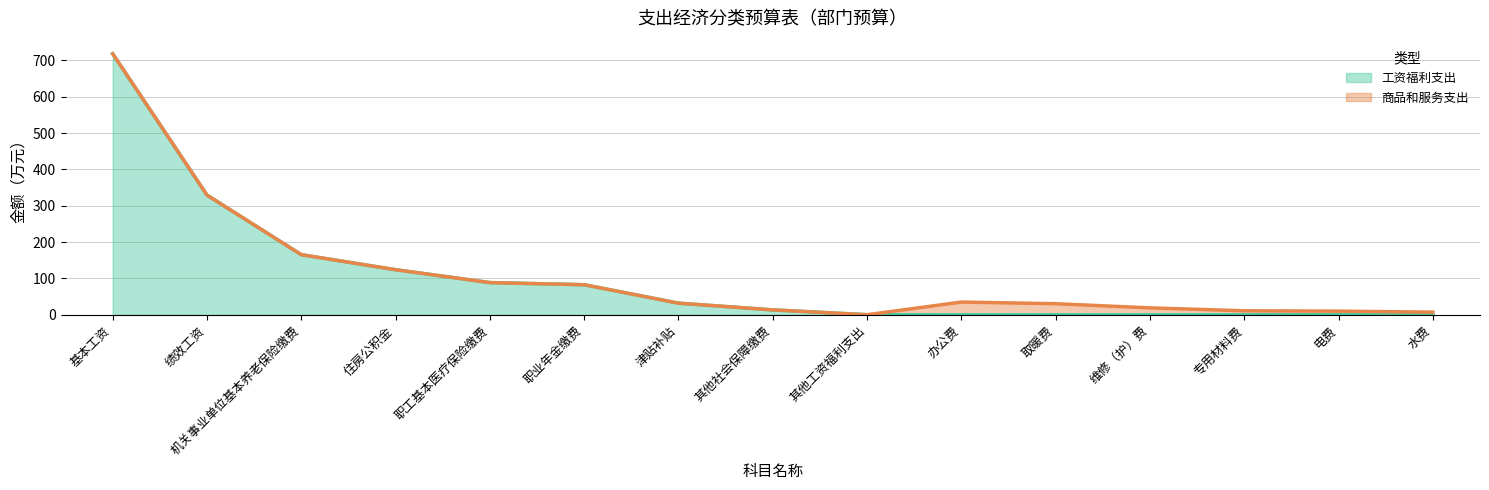

What is the total value across all series at 水费?

7.3